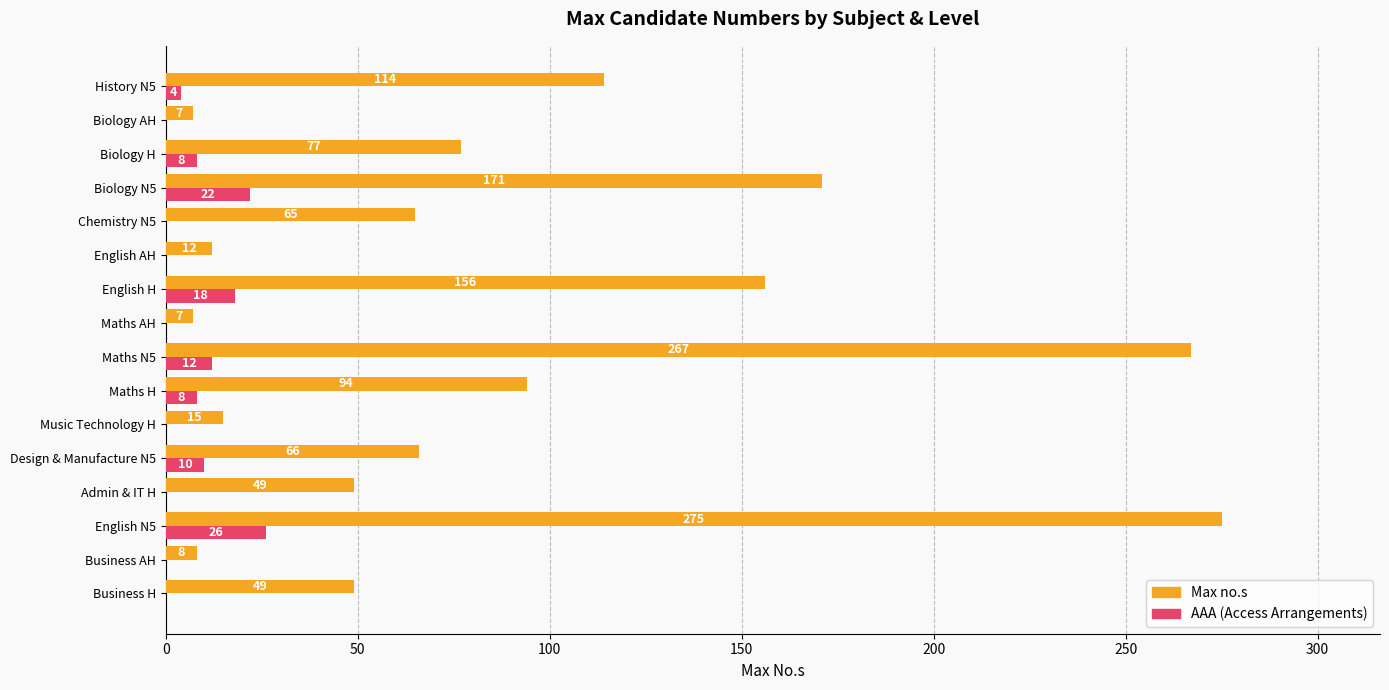

Is it true that Max no.s equals 114 at History N5?

True